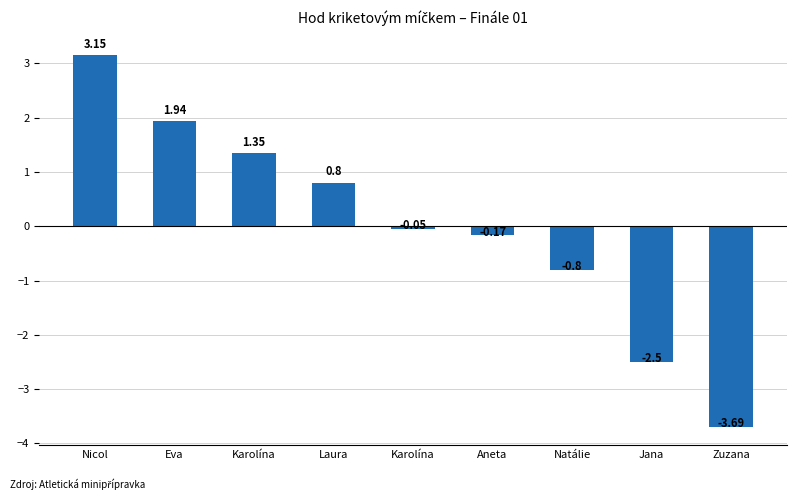

What is the label of the 8th bar from the left?

Jana